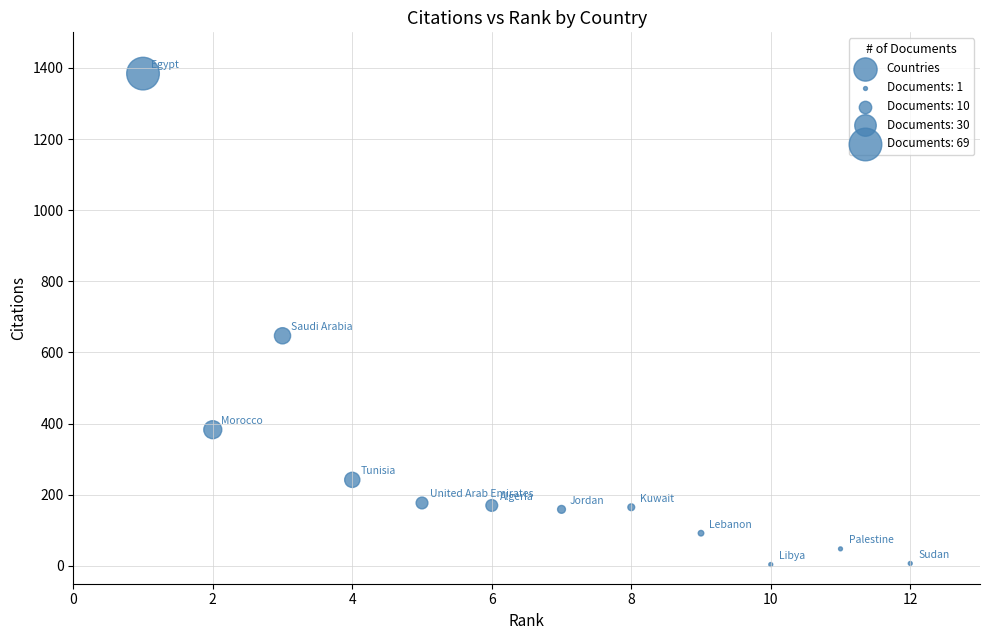

What is the average X value?

6